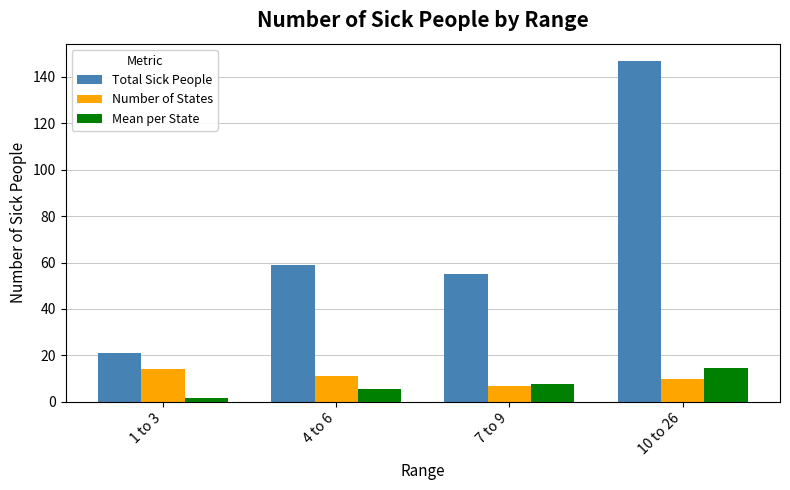

The value of Mean per State at 7 to 9 is 13.4. True or false?

False